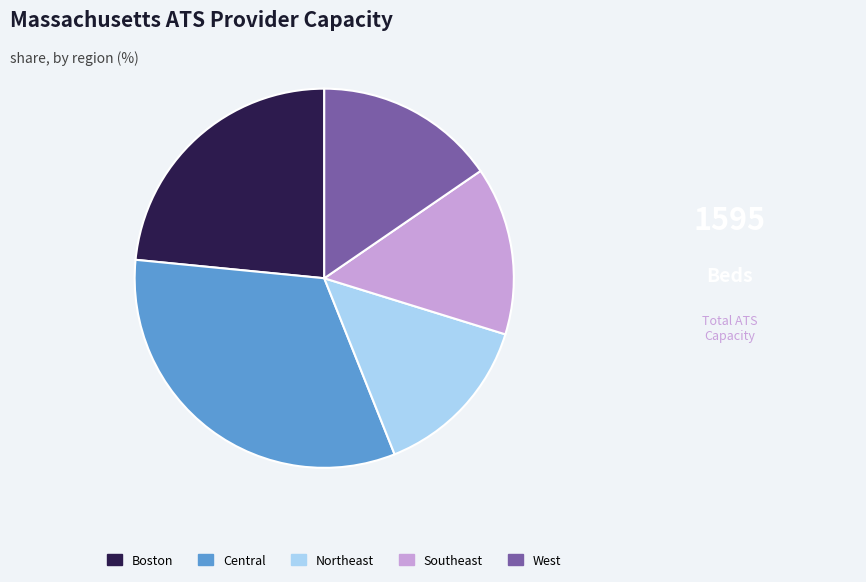

Count the number of slices in the pie.

5